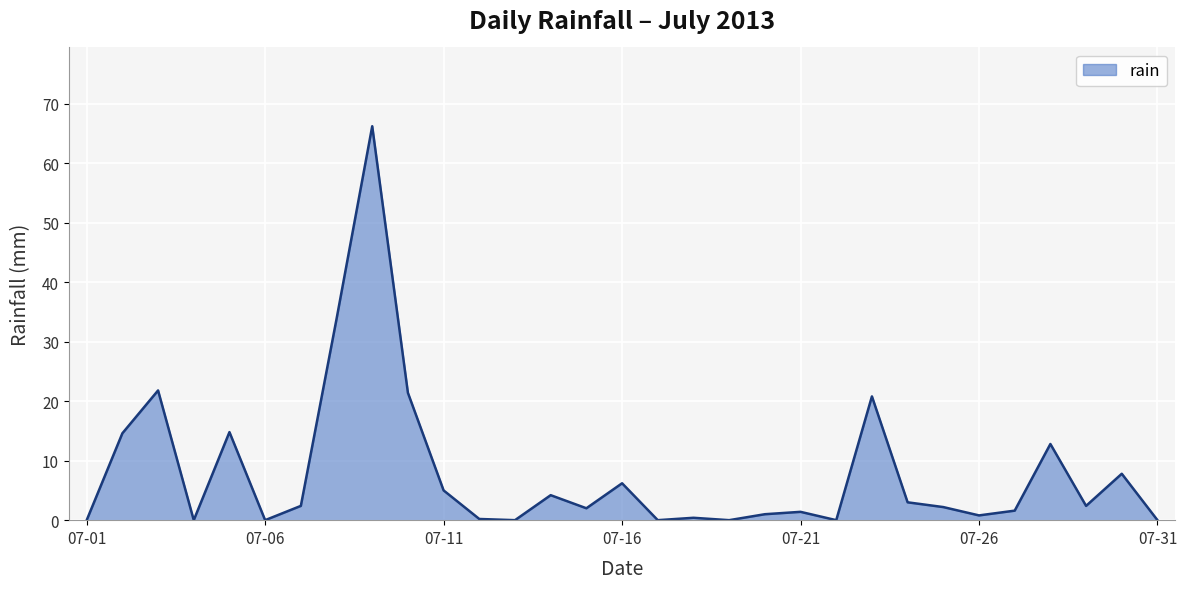

What is the difference between the maximum and minimum values?

66.2